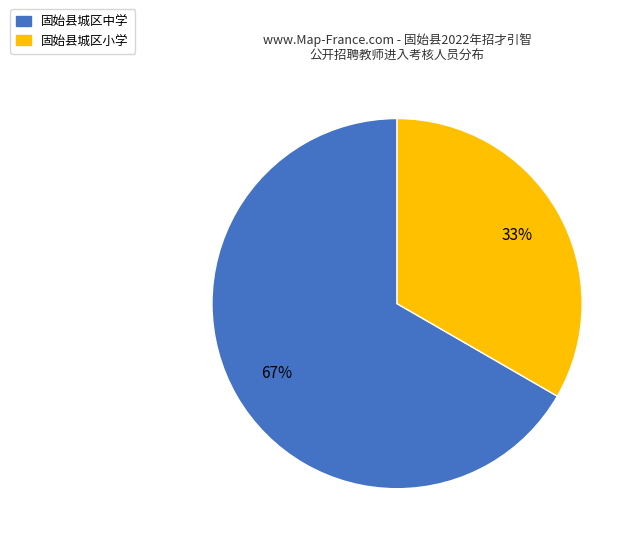

What is the majority slice?

固始县城区中学